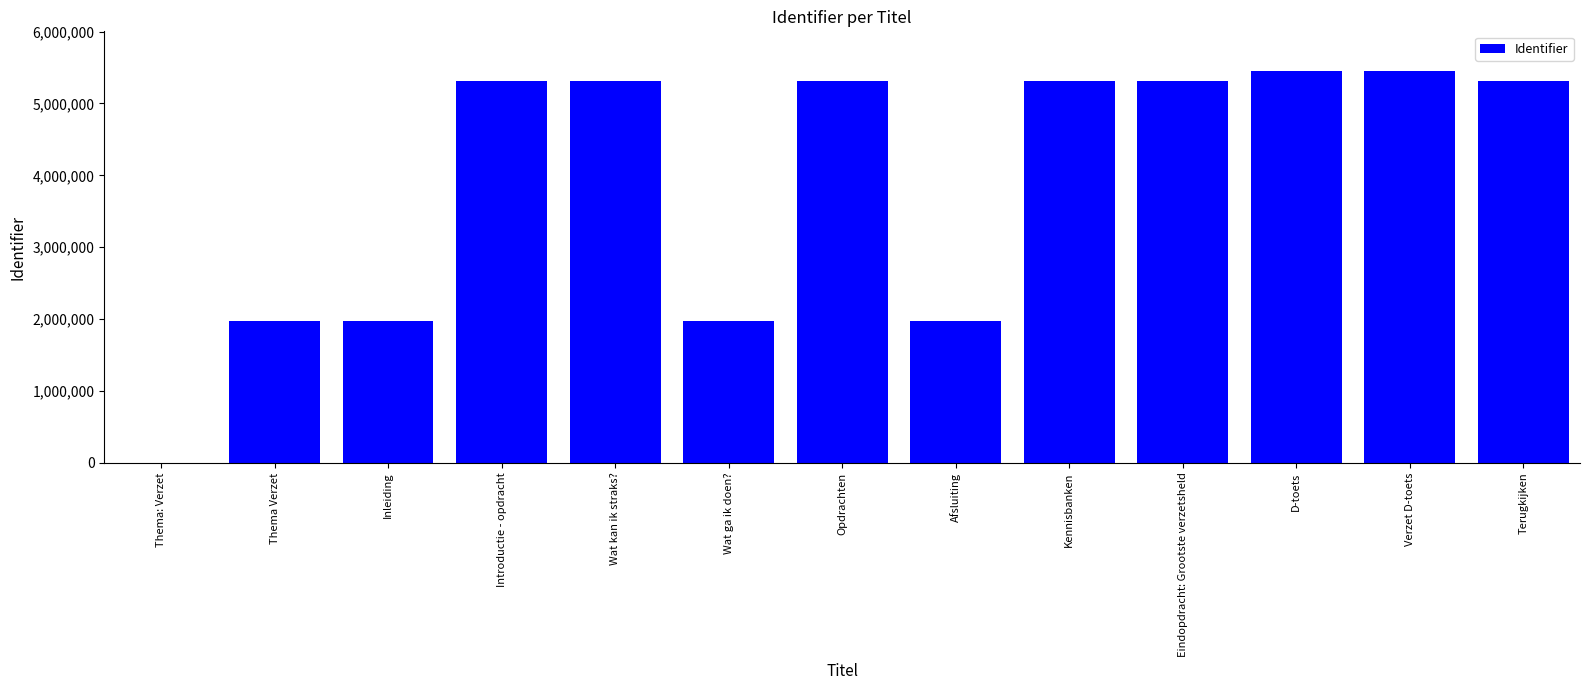

What is the change in value from Introductie - opdracht to Verzet D-toets?

+147908